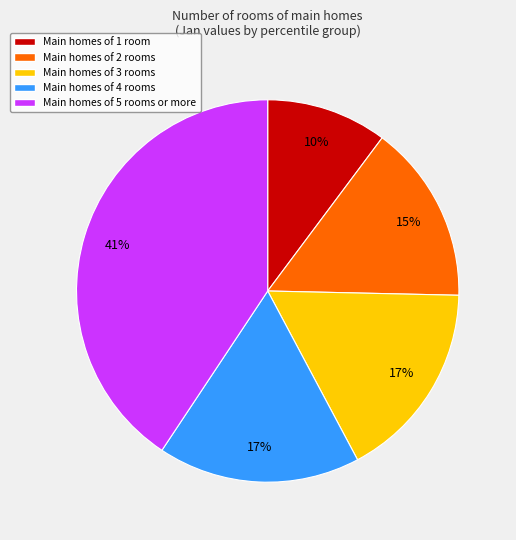

To the nearest percent, what is the average slice percentage?

20%